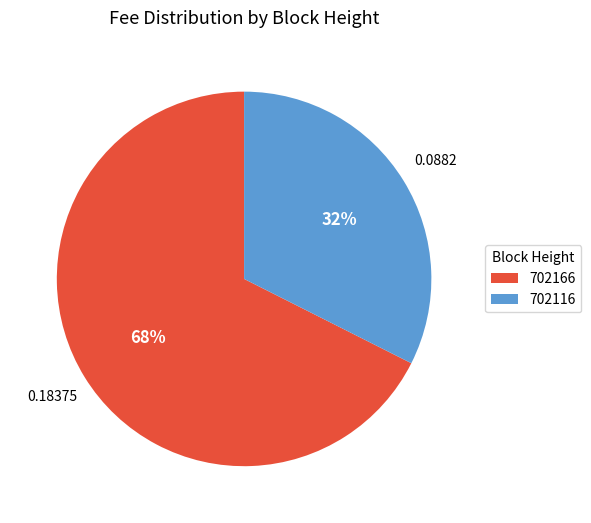

What is the smallest slice in the pie chart?

702116